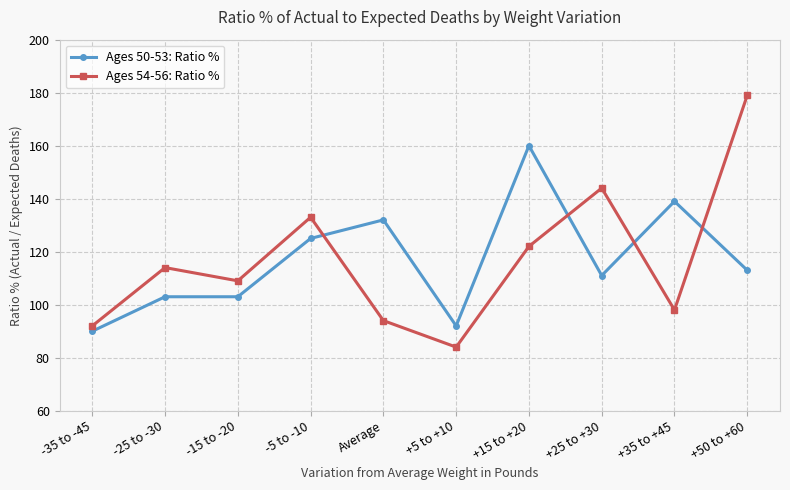

At how many categories does at least one series exceed 153?

2